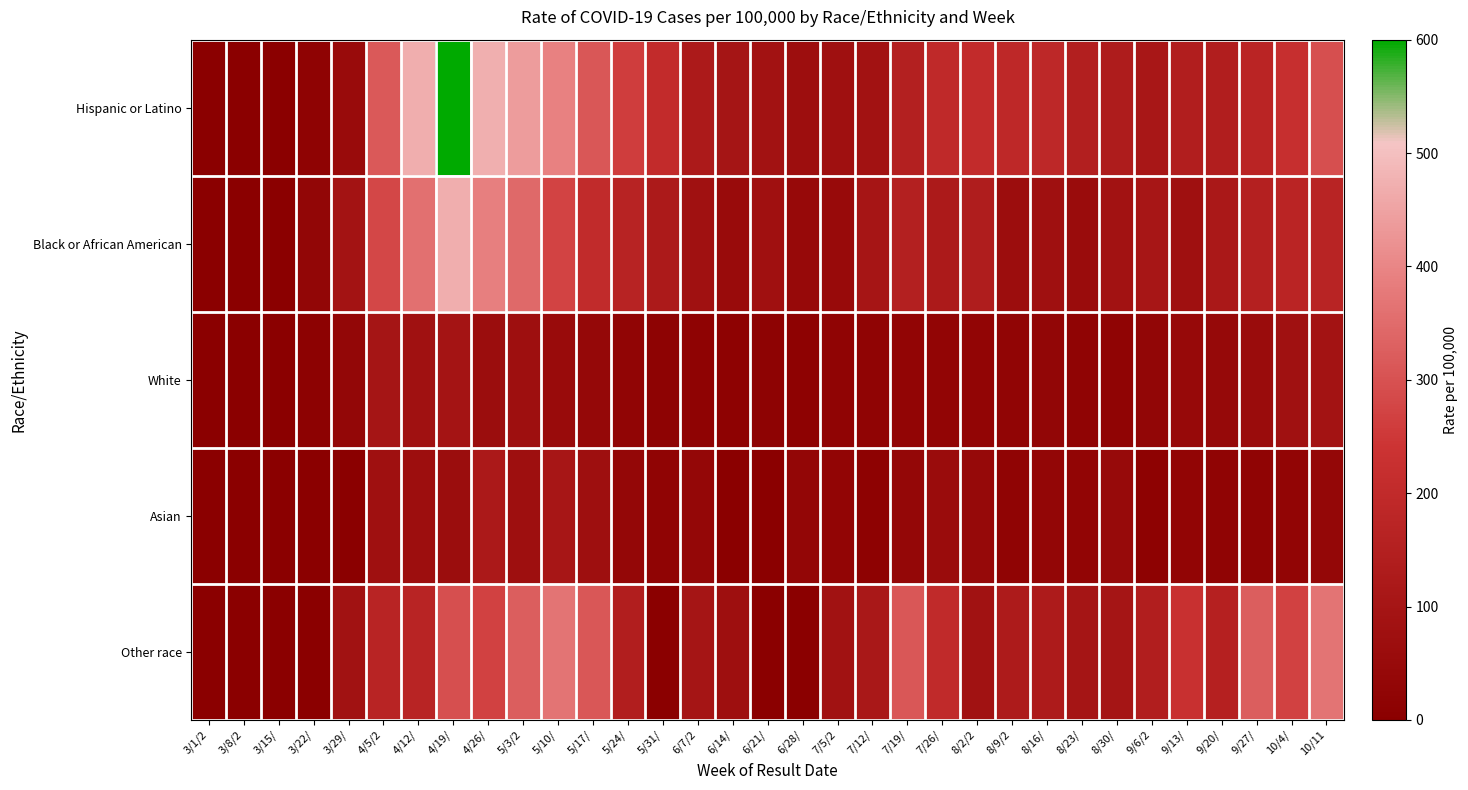

Reading left to right, list all the values displayed in this chart.

Hispanic or Latino: 3/1/2=0	3/8/2=0	3/15/=4	3/22/=17	3/29/=55	4/5/2=316	4/12/=470	4/19/=599	4/26/=473	5/3/2=440	5/10/=392	5/17/=311	5/24/=262	5/31/=206	6/7/2=122	6/14/=99	6/21/=89	6/28/=69	7/5/2=75	7/12/=88	7/19/=152	7/26/=195	8/2/2=204	8/9/2=191	8/16/=189	8/23/=146	8/30/=132	9/6/2=108	9/13/=145	9/20/=142	9/27/=175	10/4/=222	10/11=296
Black or African American: 3/1/2=0	3/8/2=0	3/15/=0	3/22/=29	3/29/=93	4/5/2=281	4/12/=359	4/19/=469	4/26/=388	5/3/2=346	5/10/=273	5/17/=203	5/24/=166	5/31/=122	6/7/2=81	6/14/=56	6/21/=78	6/28/=46	7/5/2=51	7/12/=103	7/19/=151	7/26/=125	8/2/2=137	8/9/2=64	8/16/=76	8/23/=58	8/30/=88	9/6/2=107	9/13/=75	9/20/=117	9/27/=154	10/4/=175	10/11=169
White: 3/1/2=0	3/8/2=1	3/15/=4	3/22/=11	3/29/=33	4/5/2=100	4/12/=80	4/19/=95	4/26/=63	5/3/2=74	5/10/=53	5/17/=39	5/24/=25	5/31/=16	6/7/2=18	6/14/=14	6/21/=16	6/28/=13	7/5/2=20	7/12/=22	7/19/=27	7/26/=26	8/2/2=26	8/9/2=25	8/16/=30	8/23/=23	8/30/=19	9/6/2=29	9/13/=46	9/20/=43	9/27/=60	10/4/=80	10/11=91
Asian: 3/1/2=0	3/8/2=0	3/15/=0	3/22/=0	3/29/=0	4/5/2=77	4/12/=68	4/19/=63	4/26/=120	5/3/2=74	5/10/=105	5/17/=74	5/24/=37	5/31/=23	6/7/2=37	6/14/=0	6/21/=0	6/28/=31	7/5/2=26	7/12/=14	7/19/=37	7/26/=57	8/2/2=43	8/9/2=20	8/16/=31	8/23/=26	8/30/=48	9/6/2=14	9/13/=26	9/20/=23	9/27/=23	10/4/=26	10/11=37
Other race: 3/1/2=0	3/8/2=0	3/15/=0	3/22/=0	3/29/=85	4/5/2=169	4/12/=169	4/19/=296	4/26/=268	5/3/2=324	5/10/=367	5/17/=310	5/24/=141	5/31/=0	6/7/2=99	6/14/=71	6/21/=0	6/28/=0	7/5/2=85	7/12/=113	7/19/=310	7/26/=197	8/2/2=85	8/9/2=127	8/16/=127	8/23/=99	8/30/=99	9/6/2=141	9/13/=226	9/20/=155	9/27/=324	10/4/=268	10/11=367